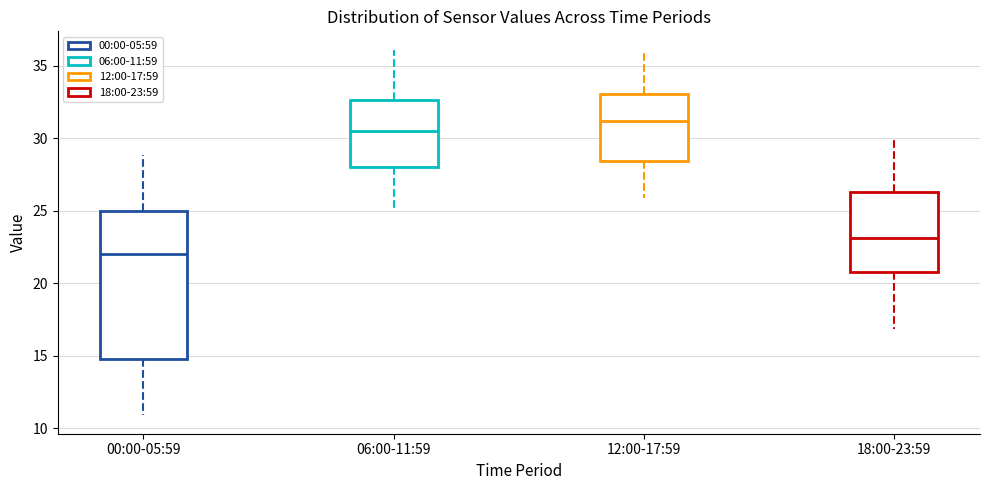

Reading left to right, read every box against the y-axis: the position of its median line, the range the box covers, and the ends of its whiskers. The values are not printed on the chart, so give them approximately, as read against the axis.

00:00-05:59: median 22.0, box 15.0 to 25.0, whiskers 11.0 to 29.0
06:00-11:59: median 30.5, box 28.0 to 32.5, whiskers 25.0 to 36.0
12:00-17:59: median 31.0, box 28.5 to 33.0, whiskers 26.0 to 36.0
18:00-23:59: median 23.0, box 20.5 to 26.5, whiskers 17.0 to 30.0